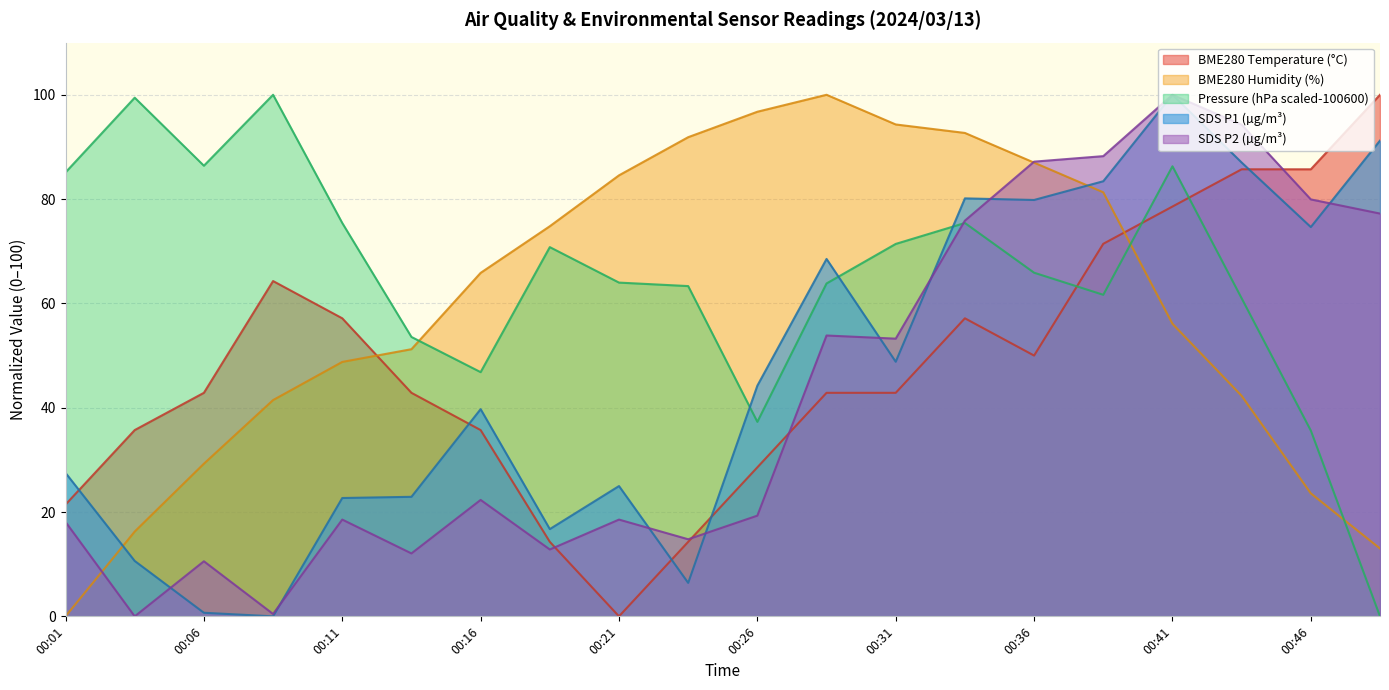

Where is the first local minimum for SDS_P2?

00:04